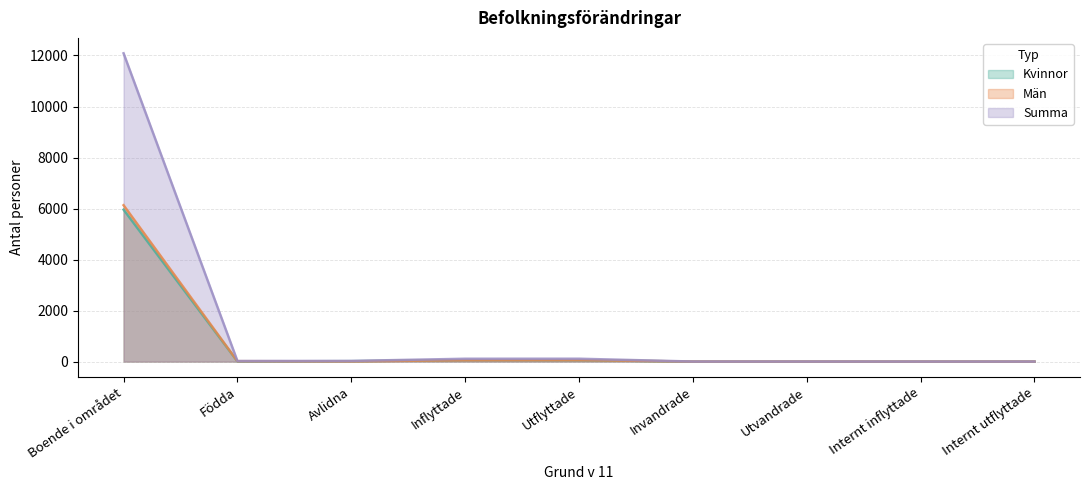

What is the maximum value for Summa?

12086